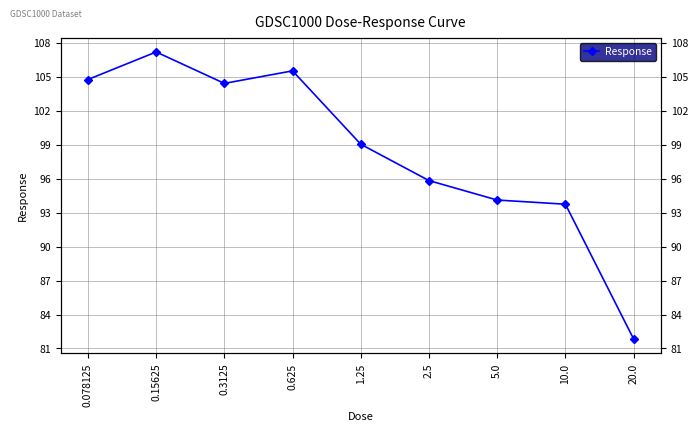

List the labels in order of value, largest first.

0.15625, 0.625, 0.078125, 0.3125, 1.25, 2.5, 5.0, 10.0, 20.0